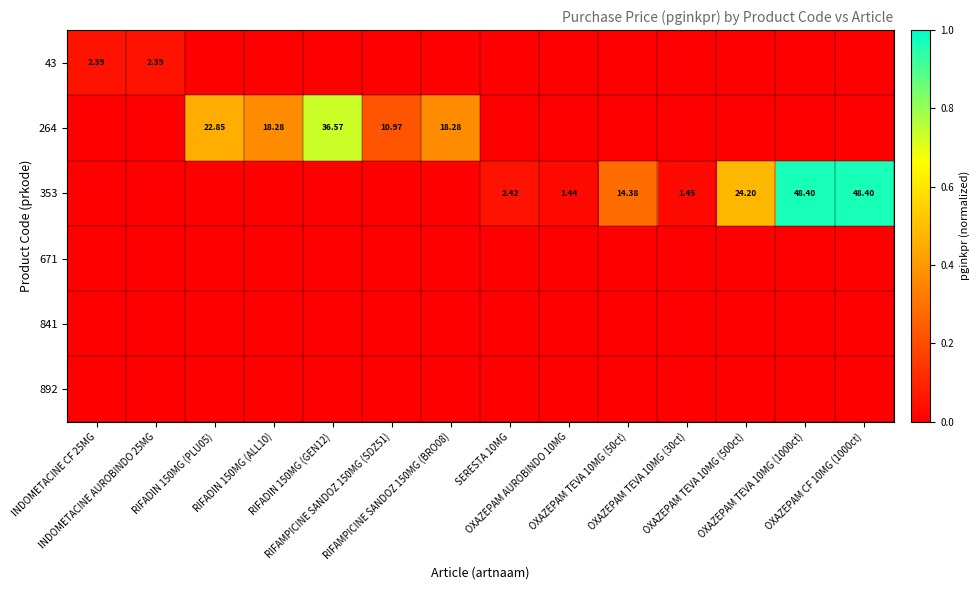

At OXAZEPAM CF 10MG (1000ct), list the series in order from smallest to largest.

43, 264, 671, 841, 892, 353